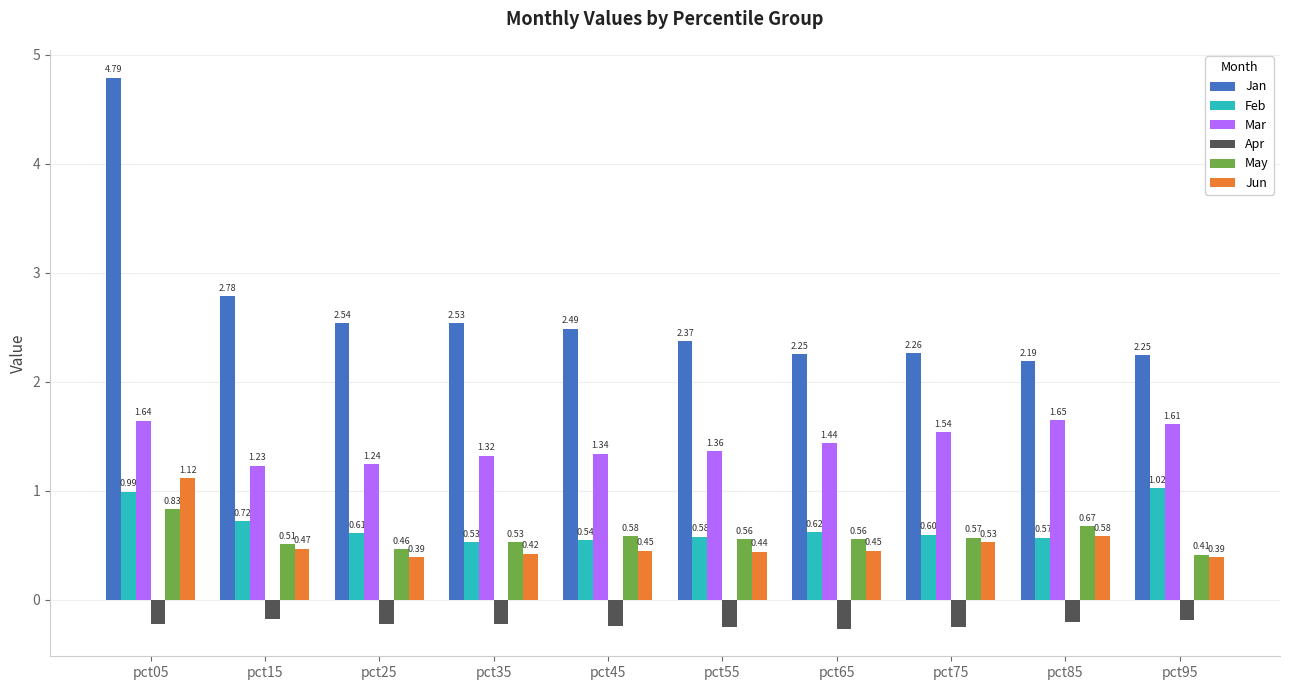

What are all the series names shown in the legend?

Jan, Feb, Mar, Apr, May, Jun